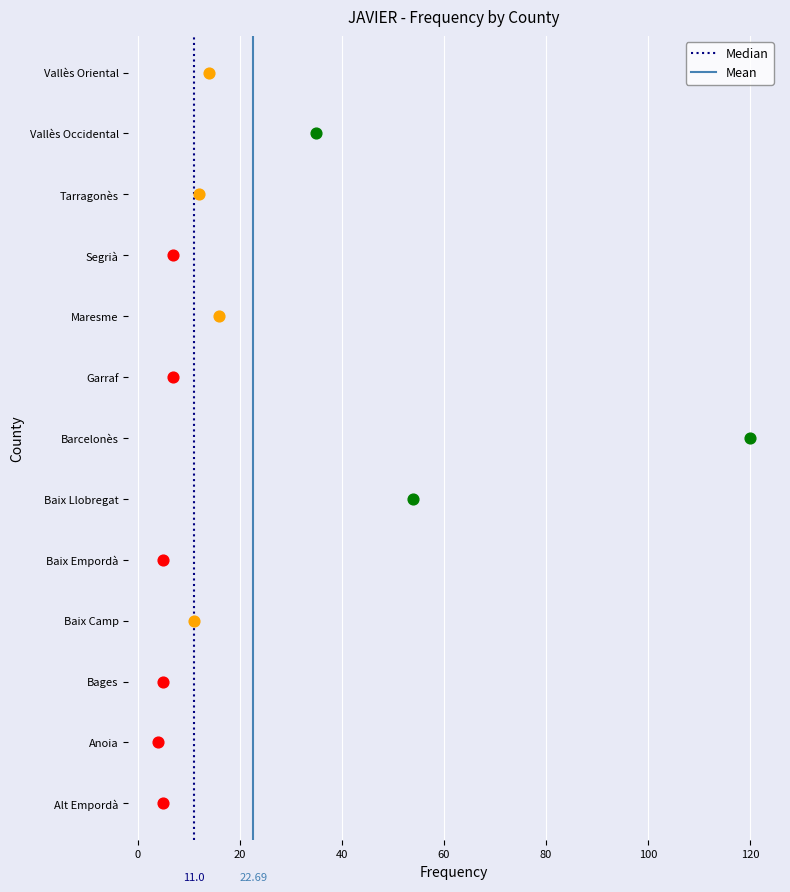

Which series reaches the maximum Y coordinate?

Median